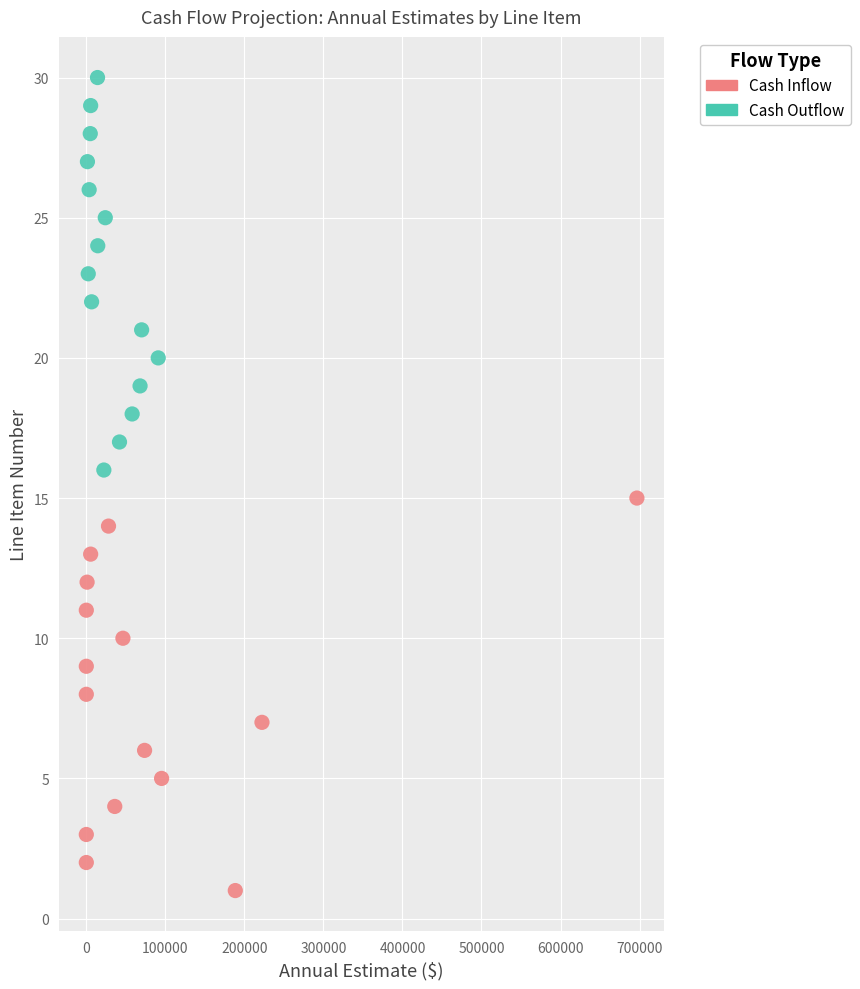

Which series contains the lowest Y value?

Cash Inflow